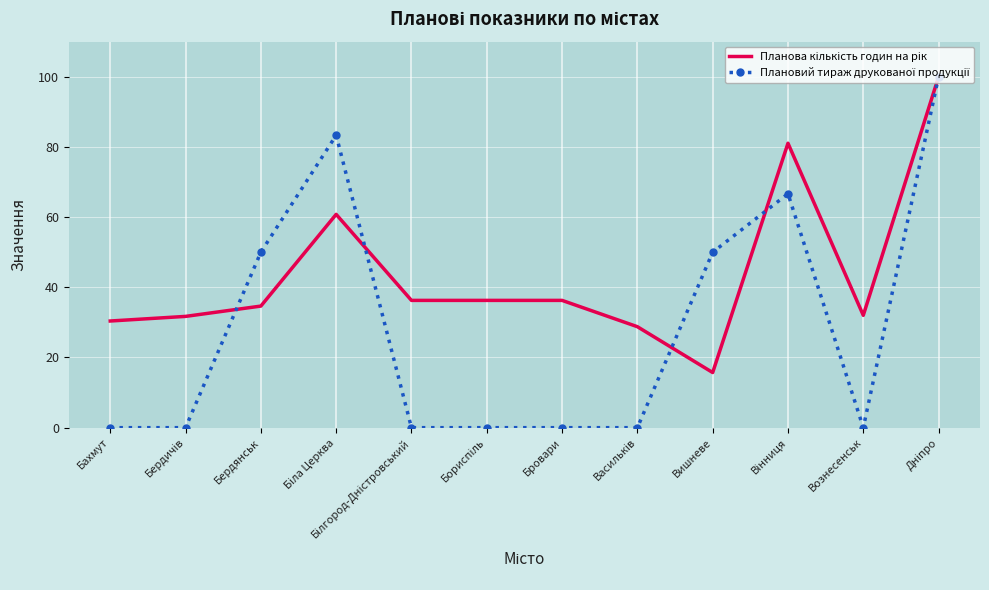

What is the greatest value displayed?

100.0